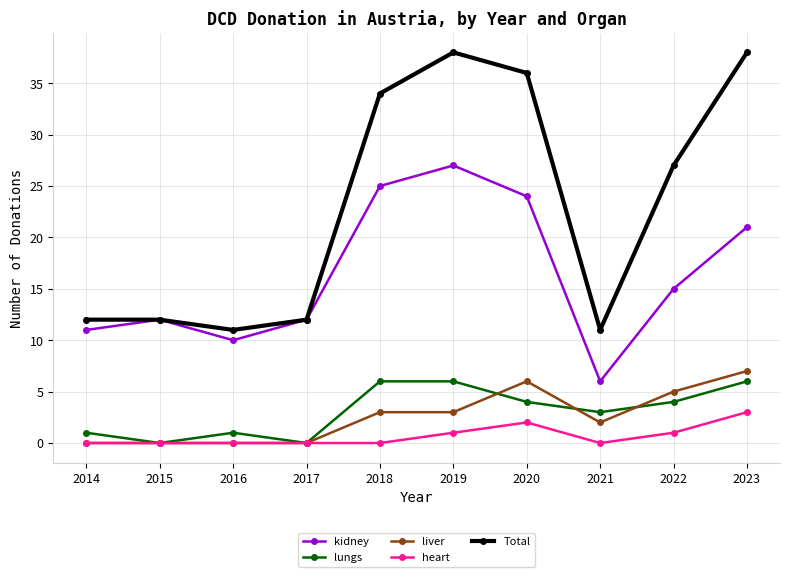

What is the value of the lungs point at the 1st from the left?

1